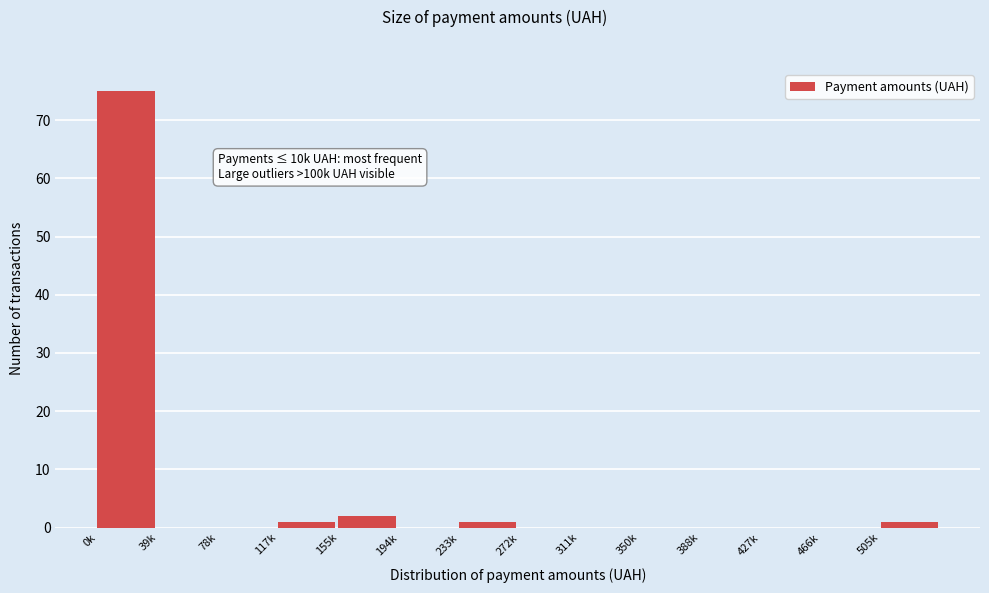

Reading left to right, what are all the values shown in this chart?

0k=75	39k=0	78k=0	117k=1	155k=2	194k=0	233k=1	272k=0	311k=0	350k=0	388k=0	427k=0	466k=0	505k=1